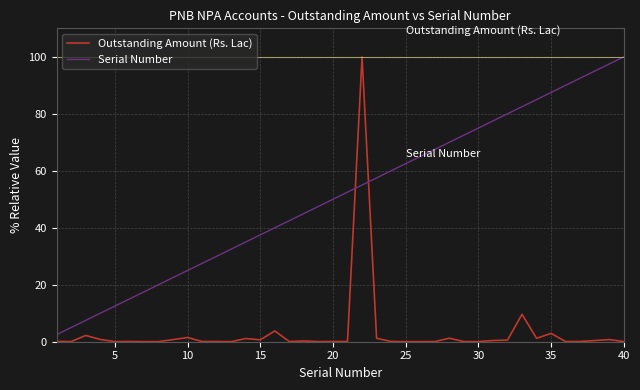

True or false: Serial Number and Outstanding Amount (Rs. Lac) intersect in this chart.

True